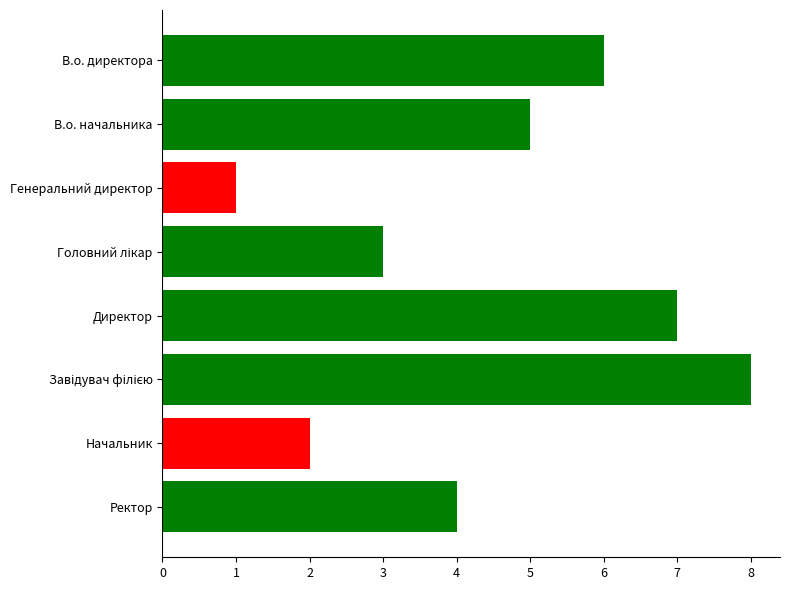

Between Генеральний директор and В.о. начальника, which is larger?

В.о. начальника